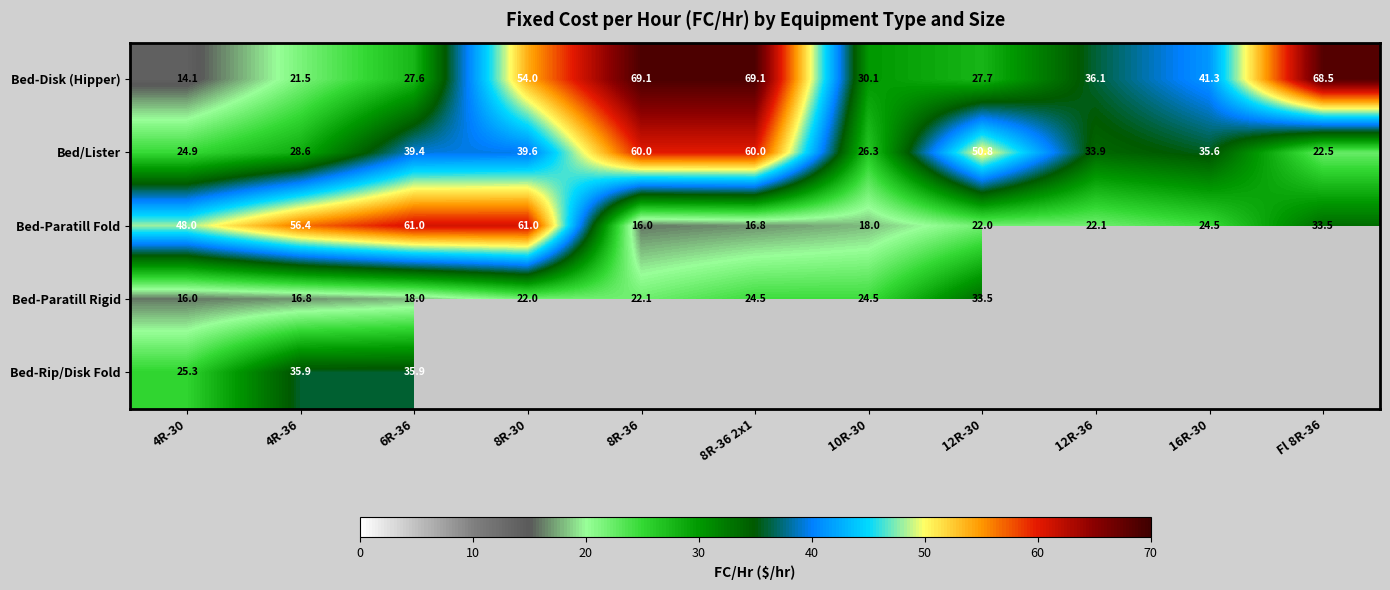

What is the sum of the Bed-Paratill Fold values at 16R-30 and 4R-36?

80.9